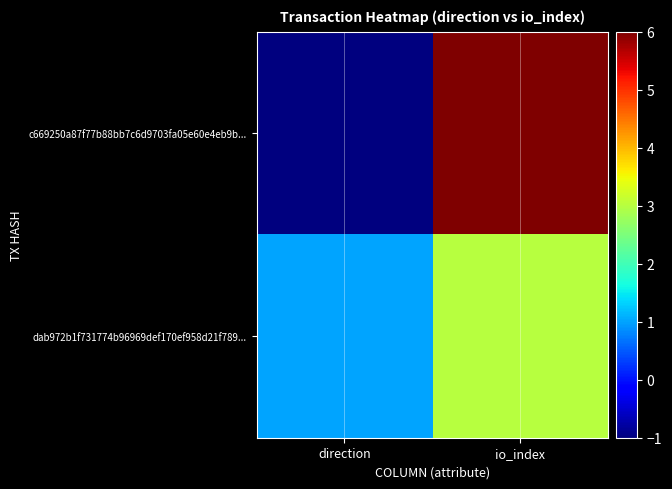

Count the number of data series in this chart.

2